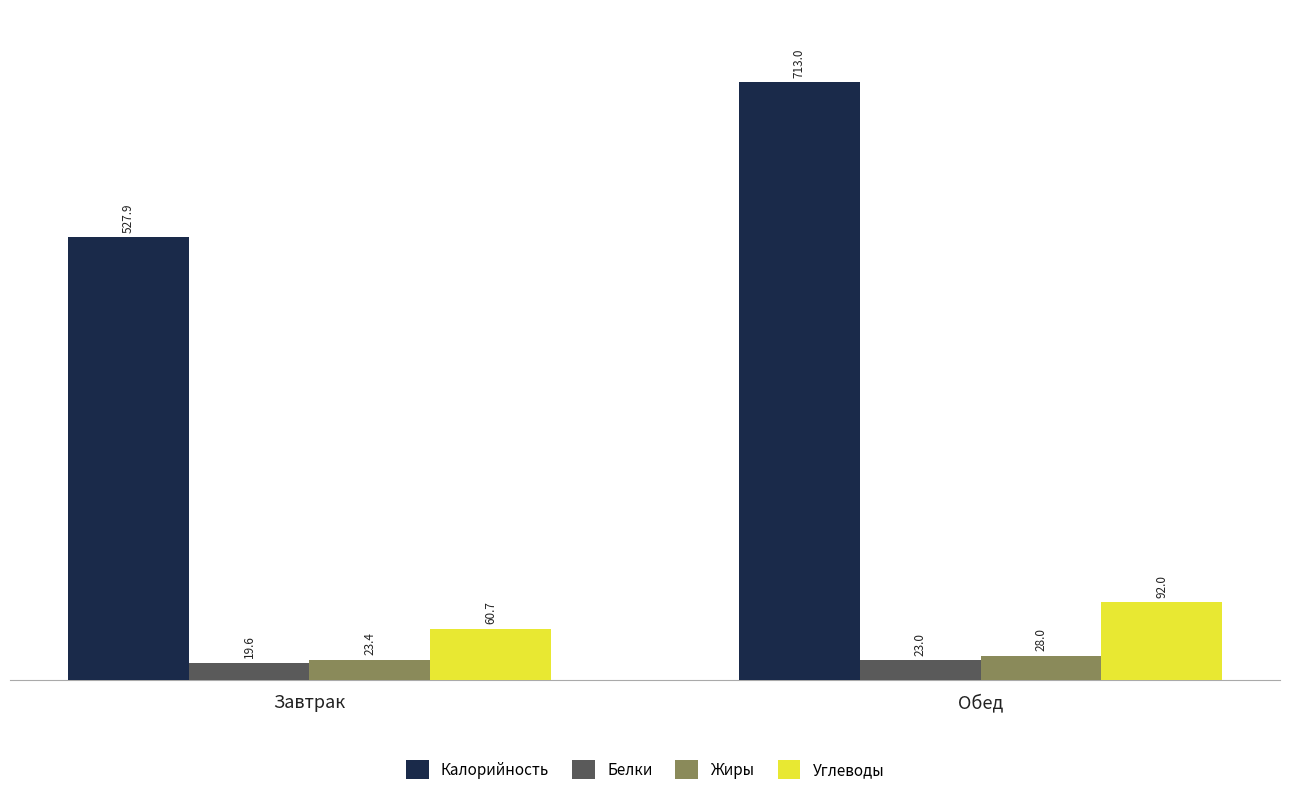

Reading left to right, list all the values displayed in this chart.

Калорийность: 527.9	713.0
Белки: 19.6	23.0
Жиры: 23.4	28.0
Углеводы: 60.7	92.0